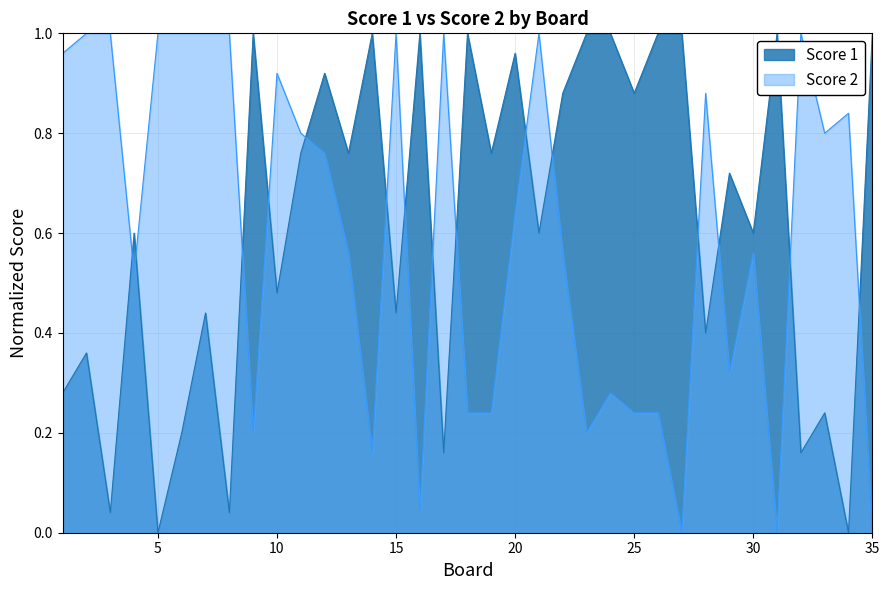

How many interior local valleys does the Score 2 series have?

9